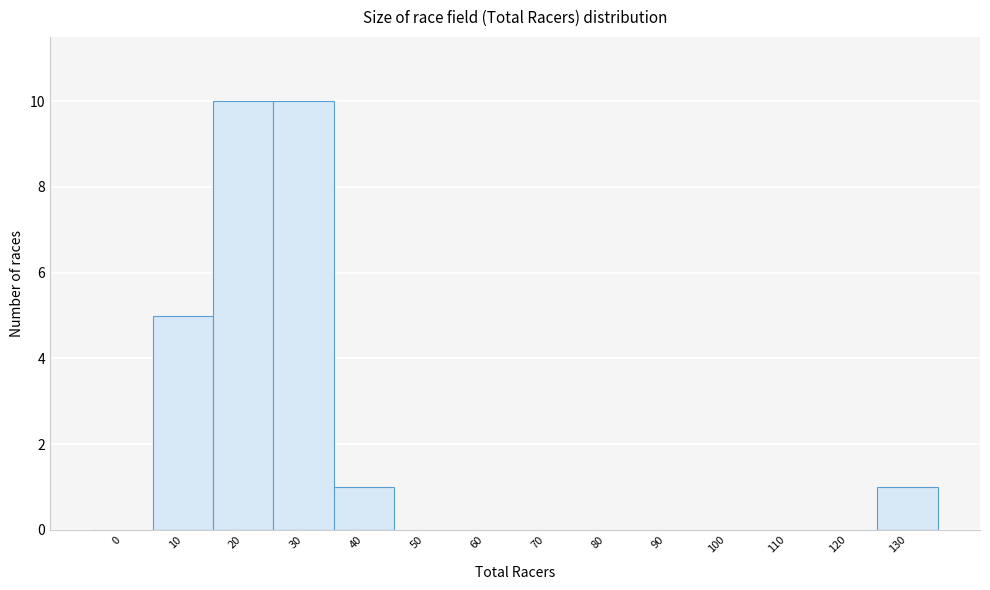

Reading left to right, extract all data points from this chart.

0=0	10=5	20=10	30=10	40=1	50=0	60=0	70=0	80=0	90=0	100=0	110=0	120=0	130=1